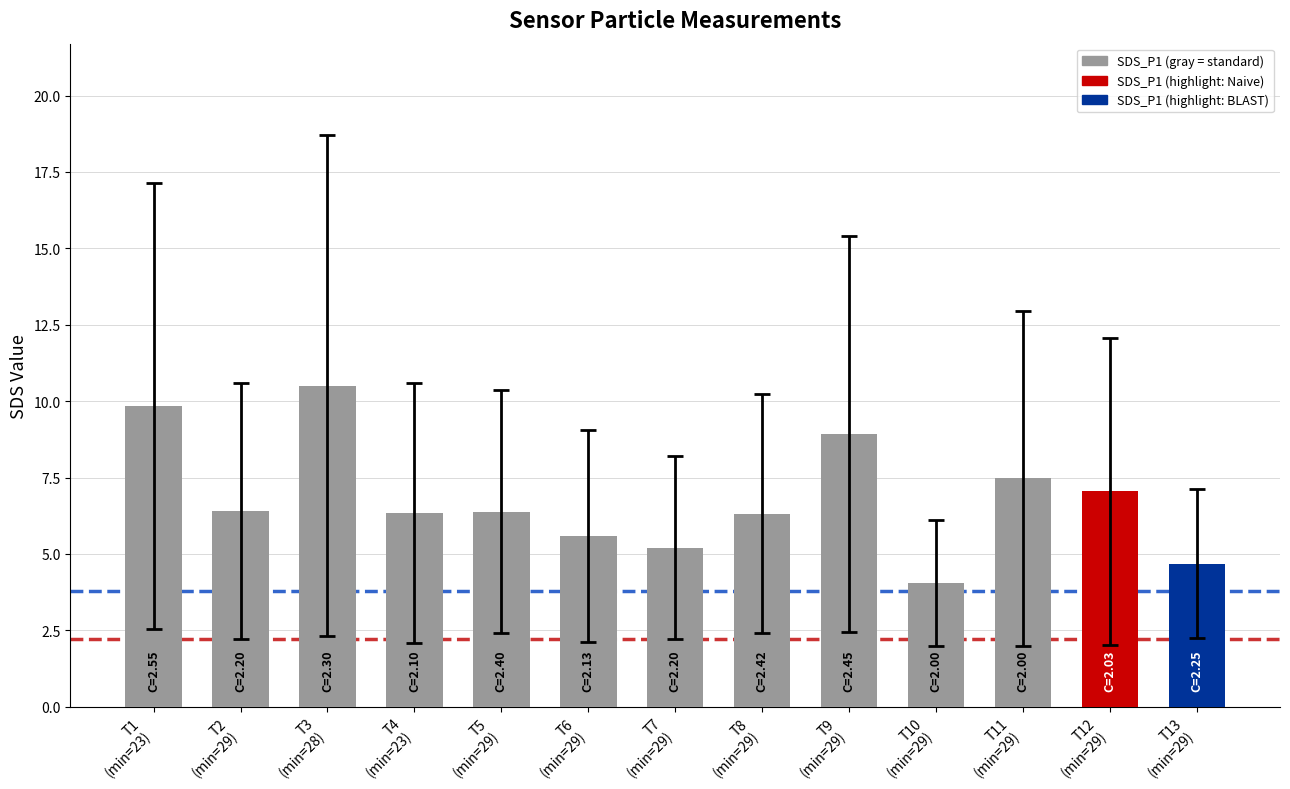

At which category does the chart reach its minimum across all series?

T10
(min=29)